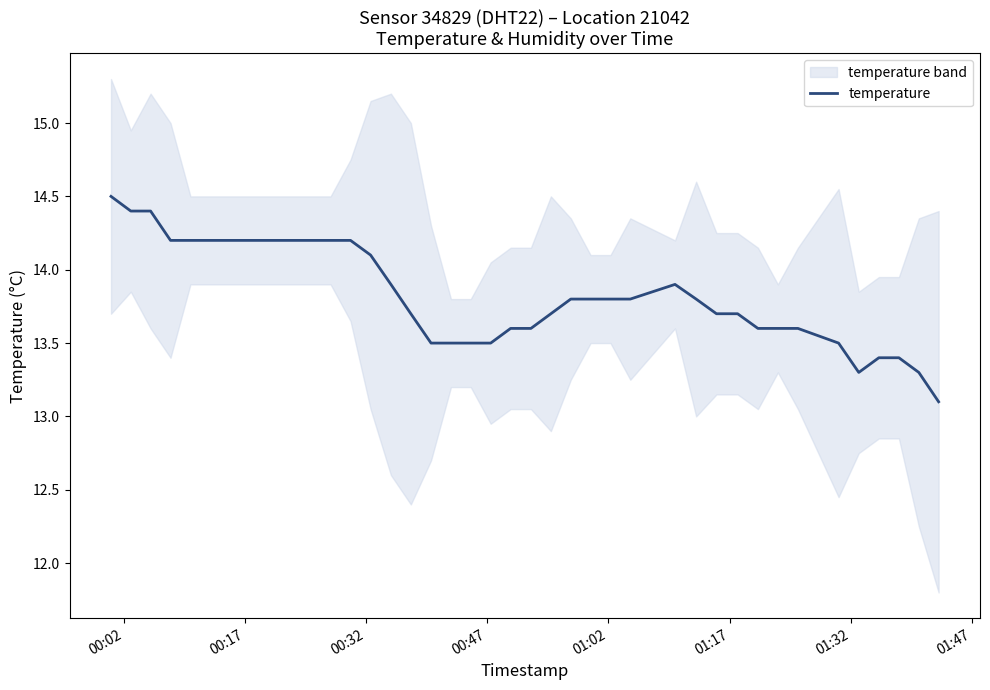

What is the highest value of the temperature series?

14.5